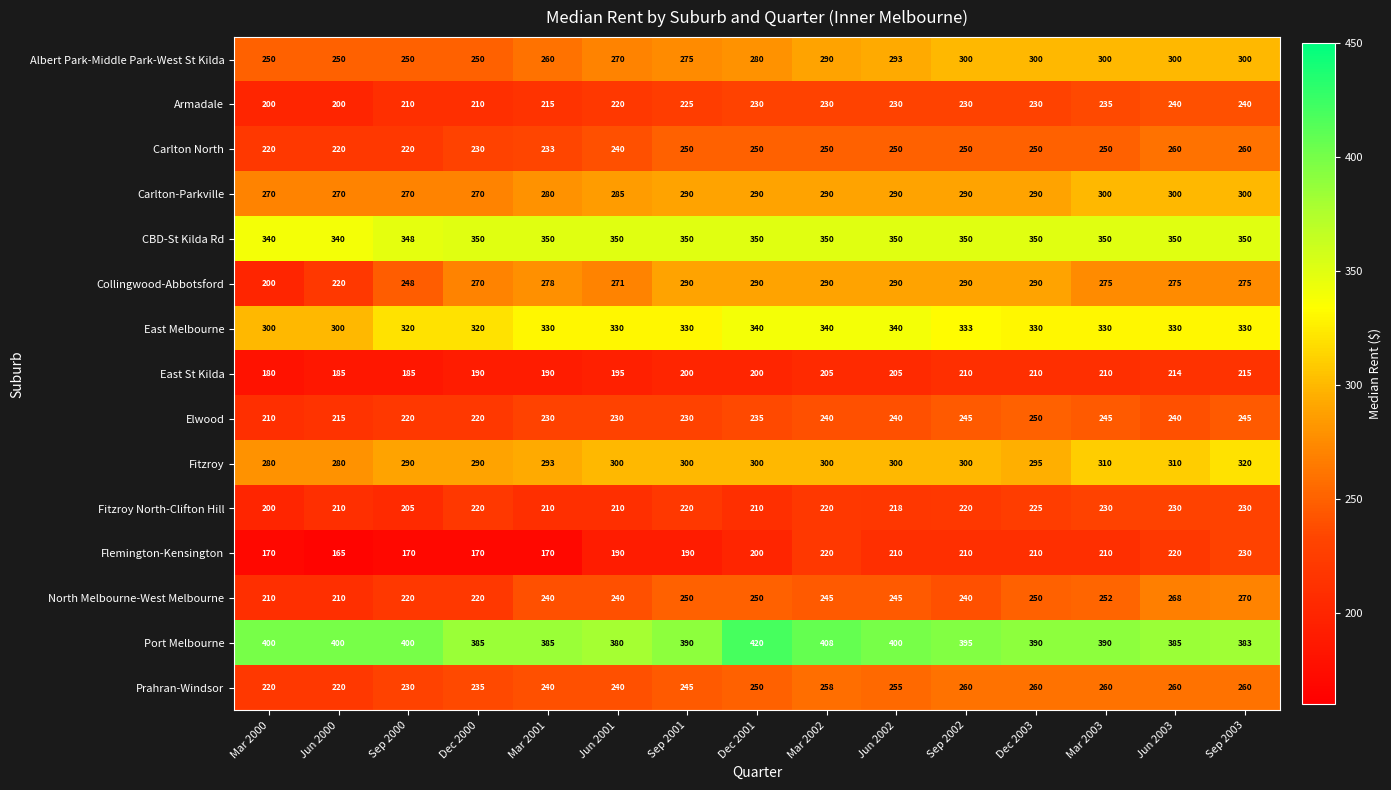

How many values in the Prahran-Windsor series are below 250?

7